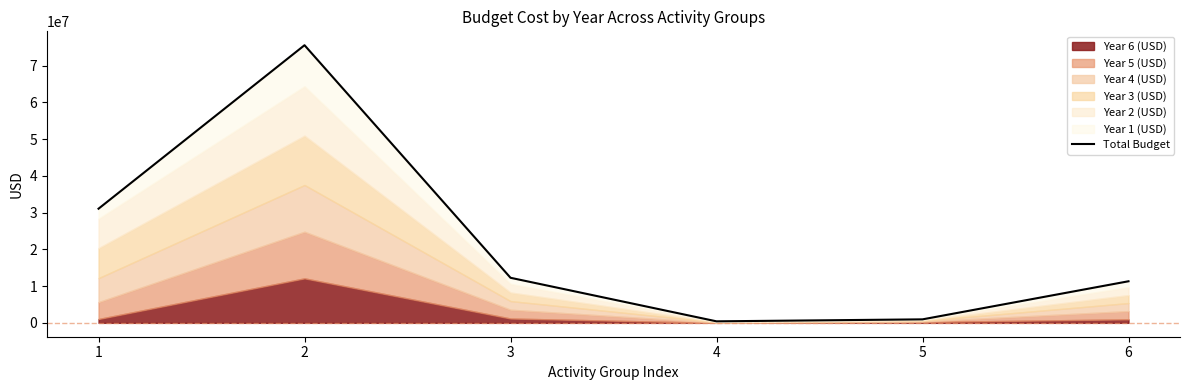

True or false: there are more than 2 points higher than both neighbors.

False